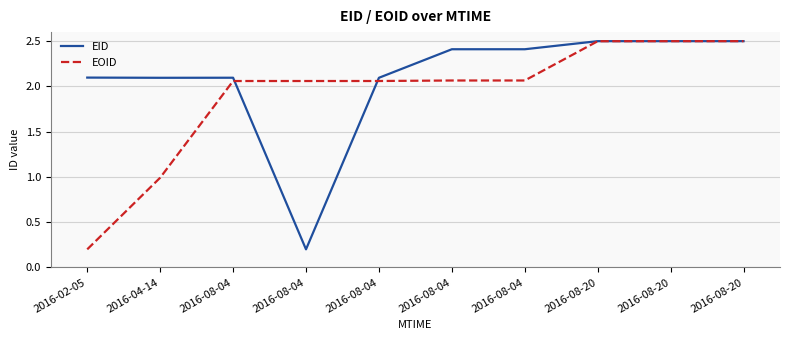

Is this an area chart (filled region under the line)?

No